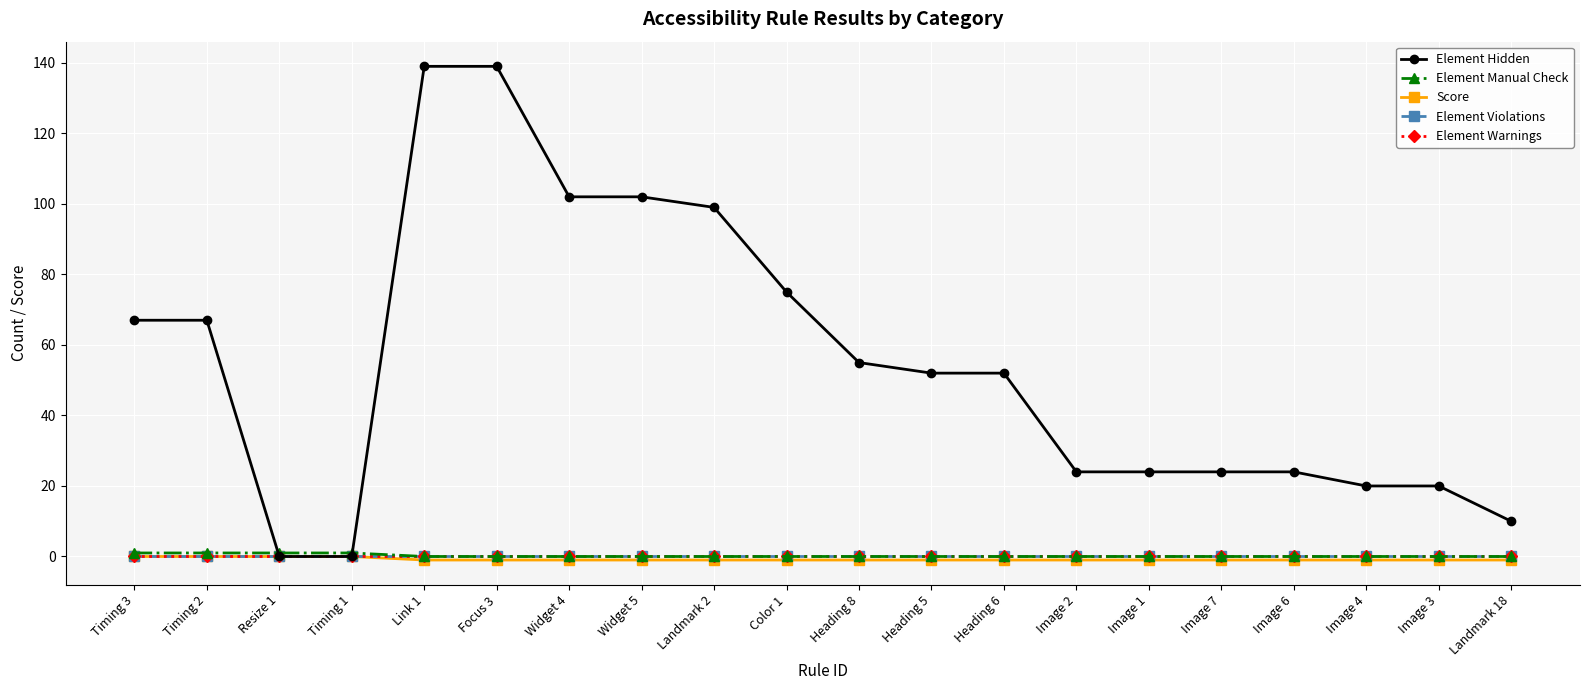

Does the chart display data point markers on the line(s)?

Yes